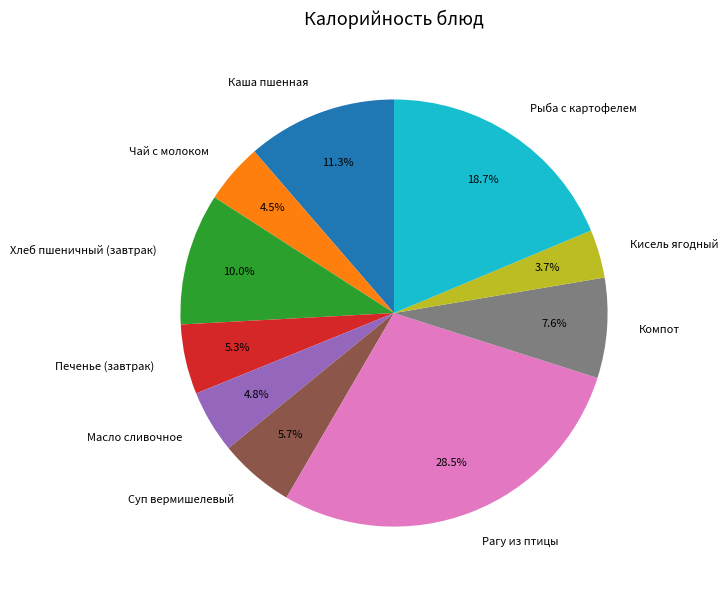

True or false: Суп вермишелевый accounts for 6% of the total.

True